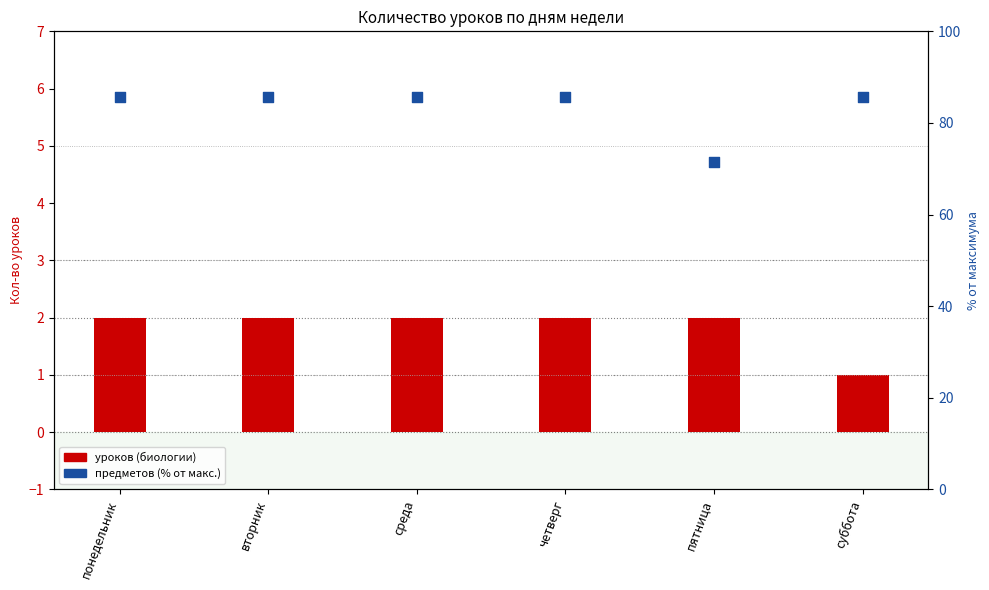

Which series reaches the maximum Y coordinate?

предметов (% от макс.)